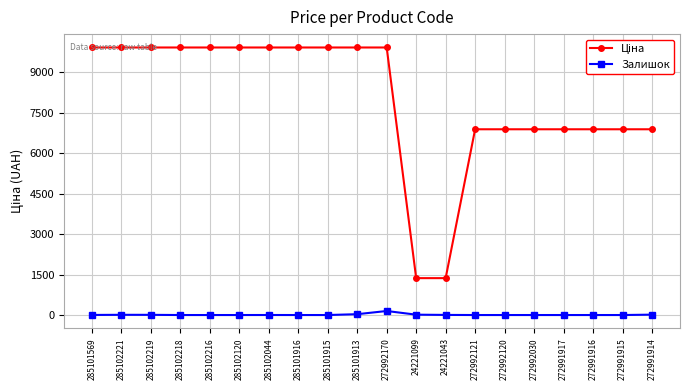

What is the average value of the Залишок series?

11.5